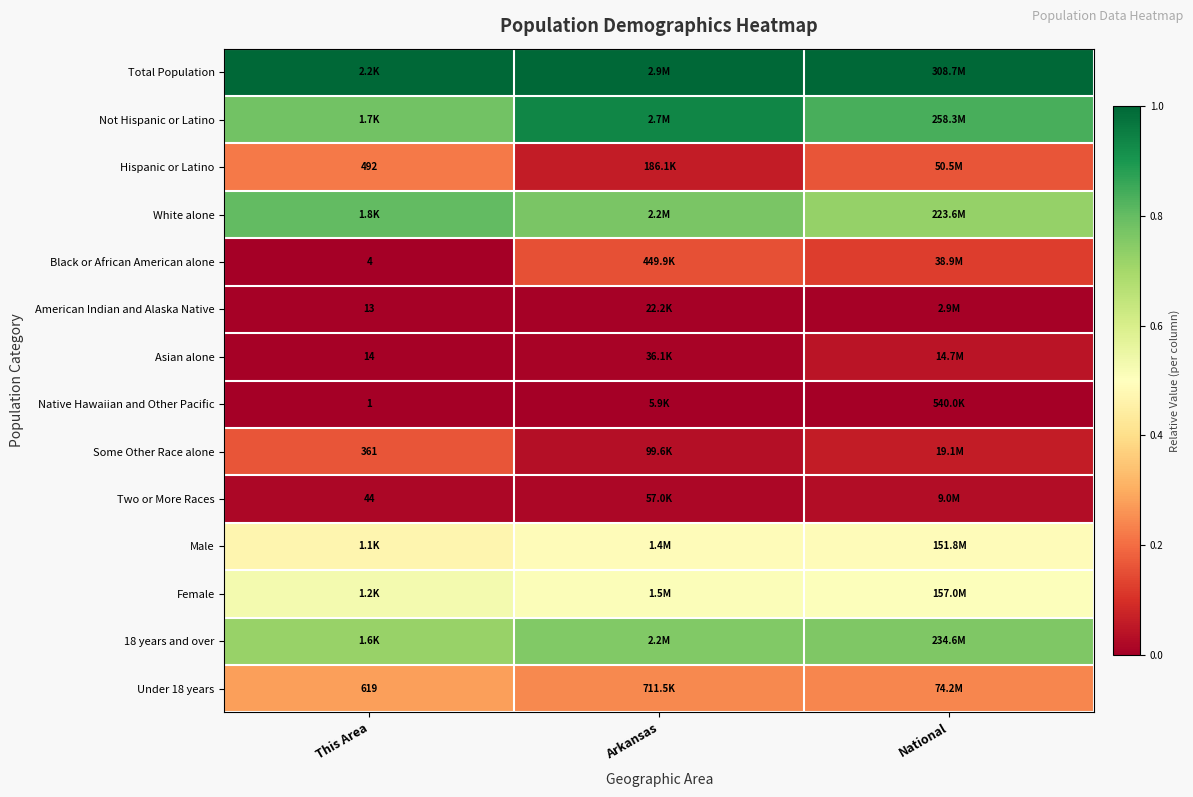

At how many categories does at least one series exceed 0?

3